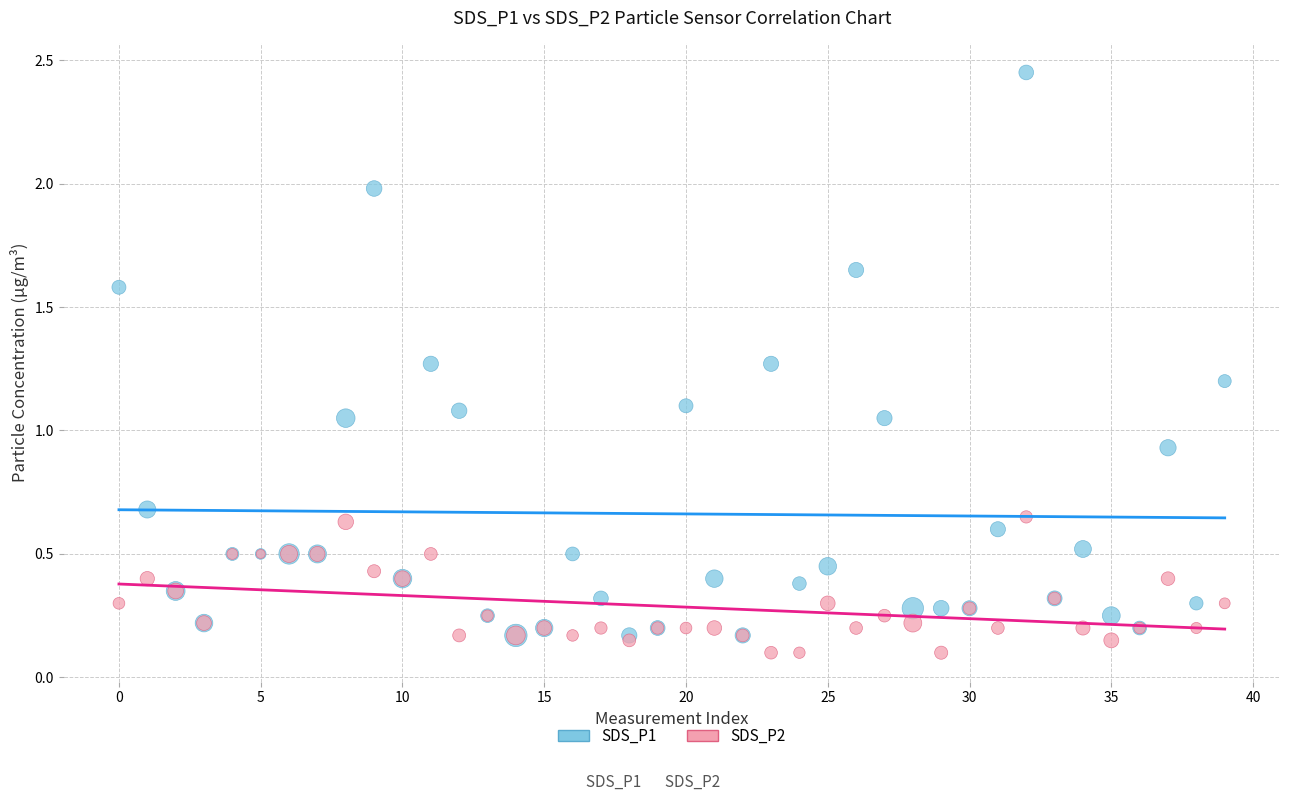

Which series contains the highest Y value?

SDS_P1